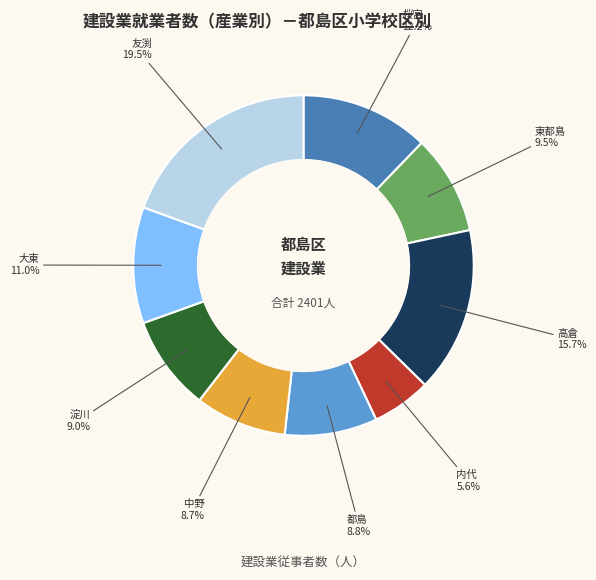

Is there any slice that represents more than half of the pie?

No